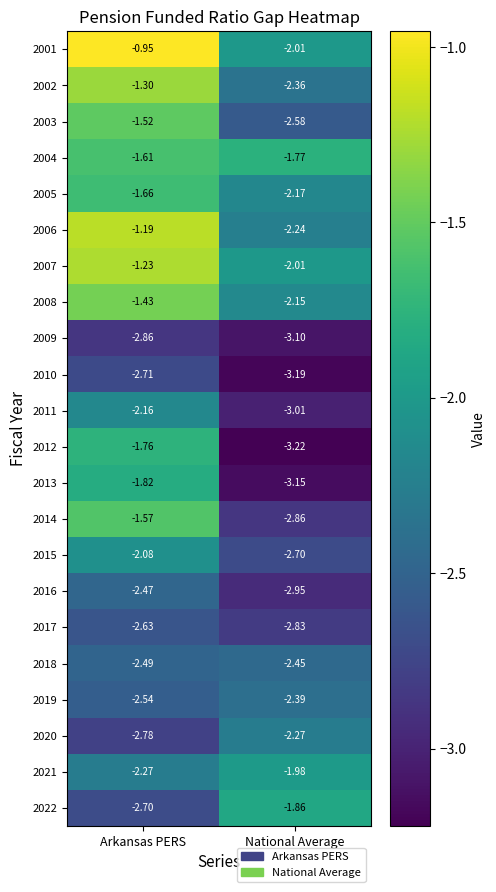

Which series has the widest spread of values?

2012